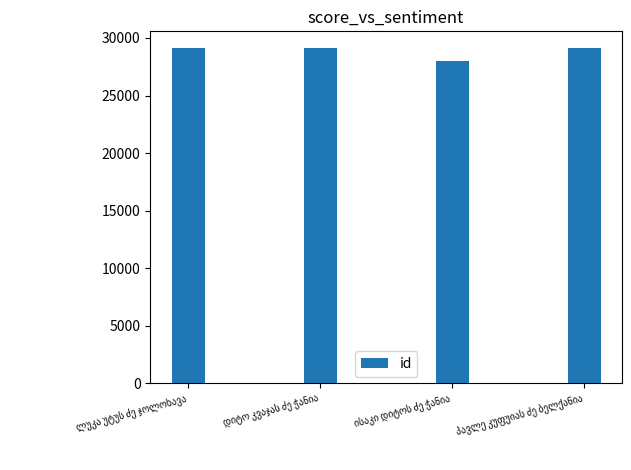

What is the greatest value displayed?

29117